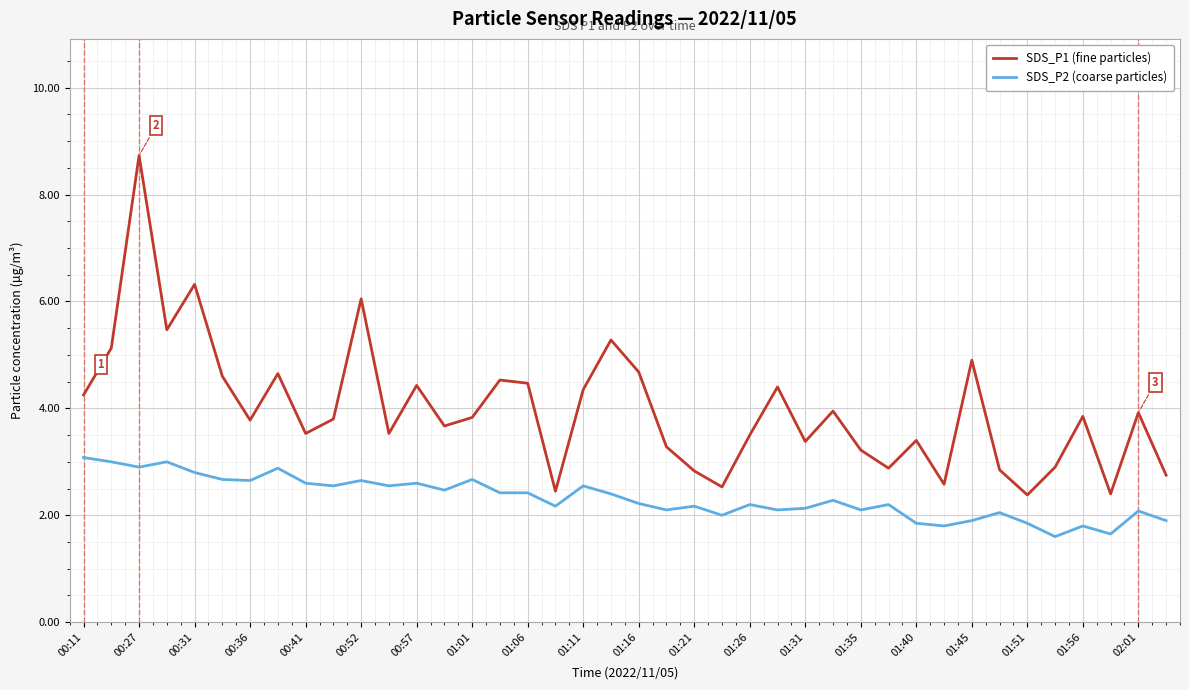

True or false: SDS_P1 (fine particles) and SDS_P2 (coarse particles) intersect in this chart.

False